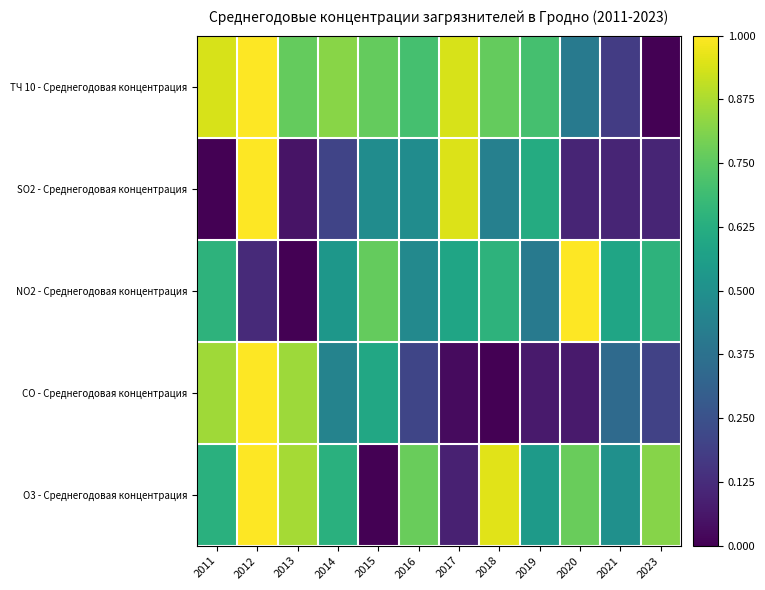

At which category does the chart reach its minimum across all series?

2023